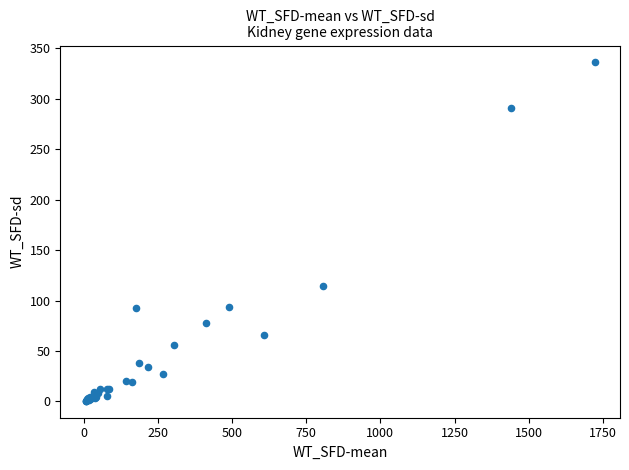

What Y value in the scatter plot is closest to 168?

114.7